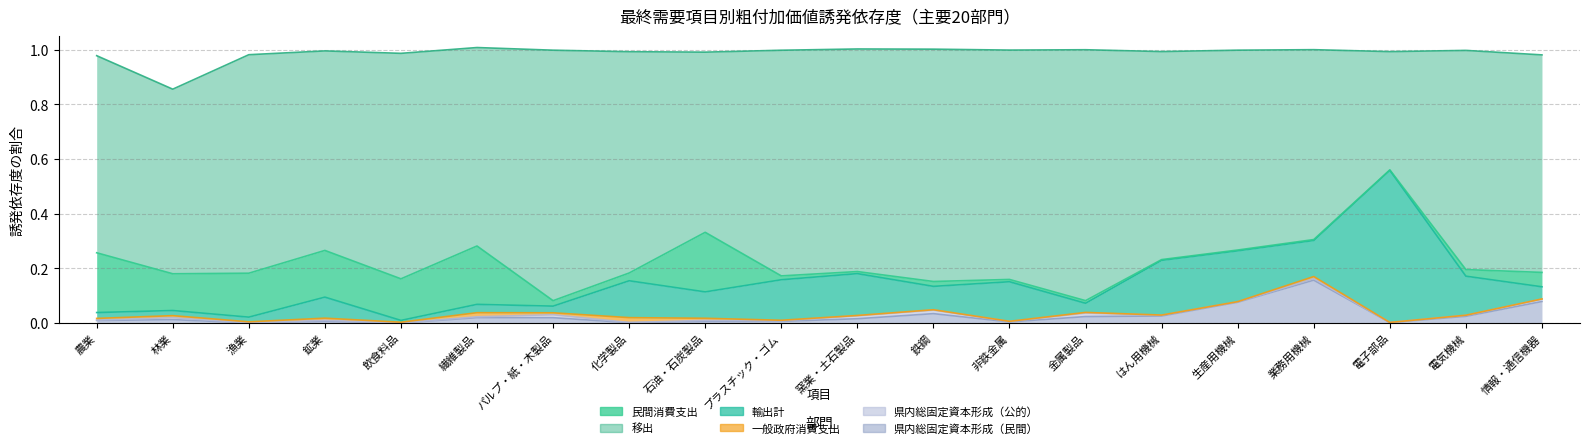

Reading left to right, what are all the values shown in this chart?

民間消費支出: 農業=0.2	林業=0.1	漁業=0.2	鉱業=0.2	飲食料品=0.2	繊維製品=0.2	パルプ・紙・木製品=0.0	化学製品=0.0	石油・石炭製品=0.2	プラスチック・ゴム=0.0	窯業・土石製品=0.0	鉄鋼=0.0	非鉄金属=0.0	金属製品=0.0	はん用機械=0.0	生産用機械=0.0	業務用機械=0.0	電子部品=0.0	電気機械=0.0	情報・通信機器=0.1
一般政府消費支出: 農業=0.0	林業=0.0	漁業=0.0	鉱業=0.0	飲食料品=0.0	繊維製品=0.0	パルプ・紙・木製品=0.0	化学製品=0.0	石油・石炭製品=0.0	プラスチック・ゴム=0.0	窯業・土石製品=0.0	鉄鋼=0.0	非鉄金属=0.0	金属製品=0.0	はん用機械=0.0	生産用機械=0.0	業務用機械=0.0	電子部品=0.0	電気機械=0.0	情報・通信機器=0.0
移出: 農業=0.7	林業=0.7	漁業=0.8	鉱業=0.7	飲食料品=0.8	繊維製品=0.7	パルプ・紙・木製品=0.9	化学製品=0.8	石油・石炭製品=0.7	プラスチック・ゴム=0.8	窯業・土石製品=0.8	鉄鋼=0.9	非鉄金属=0.8	金属製品=0.9	はん用機械=0.8	生産用機械=0.7	業務用機械=0.7	電子部品=0.4	電気機械=0.8	情報・通信機器=0.8
輸出計: 農業=0.0	林業=0.0	漁業=0.0	鉱業=0.1	飲食料品=0.0	繊維製品=0.0	パルプ・紙・木製品=0.0	化学製品=0.1	石油・石炭製品=0.1	プラスチック・ゴム=0.1	窯業・土石製品=0.2	鉄鋼=0.1	非鉄金属=0.1	金属製品=0.0	はん用機械=0.2	生産用機械=0.2	業務用機械=0.1	電子部品=0.6	電気機械=0.1	情報・通信機器=0.0
県内総固定資本形成（公的）: 農業=0.0	林業=0.0	漁業=0.0	鉱業=0.0	飲食料品=0.0	繊維製品=0.0	パルプ・紙・木製品=0.0	化学製品=0.0	石油・石炭製品=0.0	プラスチック・ゴム=0.0	窯業・土石製品=0.0	鉄鋼=0.0	非鉄金属=0.0	金属製品=0.0	はん用機械=0.0	生産用機械=0.0	業務用機械=0.0	電子部品=0.0	電気機械=0.0	情報・通信機器=0.0
県内総固定資本形成（民間）: 農業=0.0	林業=0.0	漁業=0.0	鉱業=0.0	飲食料品=0.0	繊維製品=0.0	パルプ・紙・木製品=0.0	化学製品=0.0	石油・石炭製品=0.0	プラスチック・ゴム=0.0	窯業・土石製品=0.0	鉄鋼=0.0	非鉄金属=0.0	金属製品=0.0	はん用機械=0.0	生産用機械=0.1	業務用機械=0.2	電子部品=0.0	電気機械=0.0	情報・通信機器=0.1